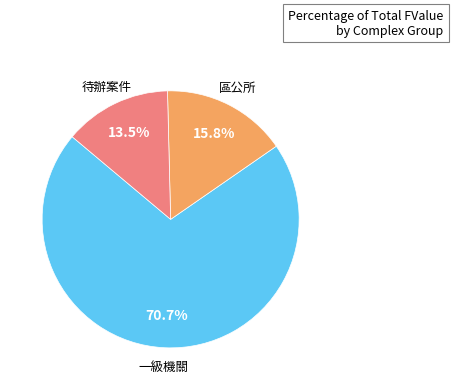

Does any single category account for the majority?

Yes